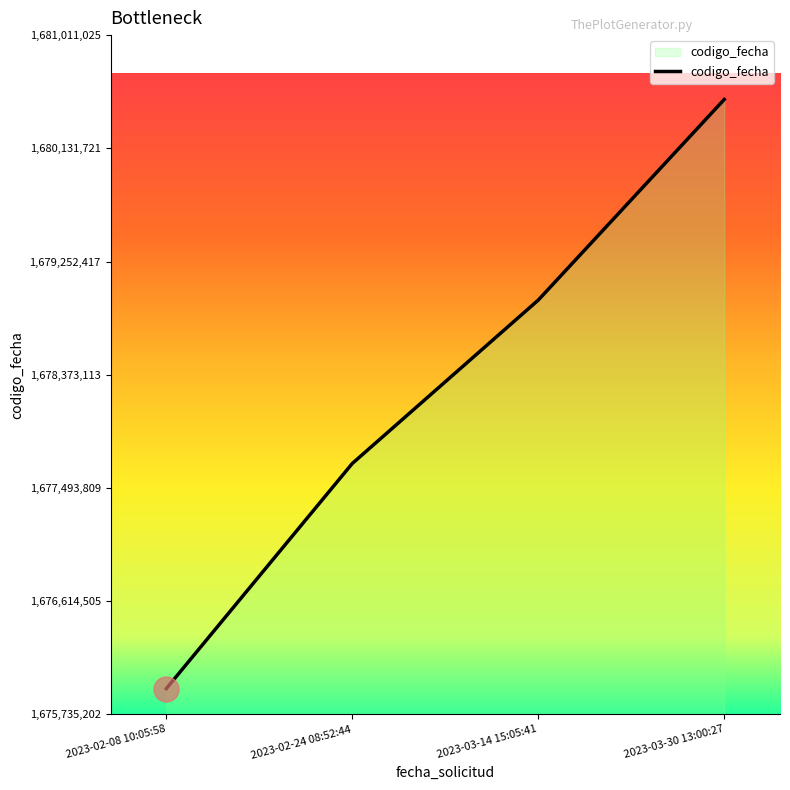

What is the sum of the values at 2023-02-08 10:05:58 and 2023-03-30 13:00:27?

3356446227